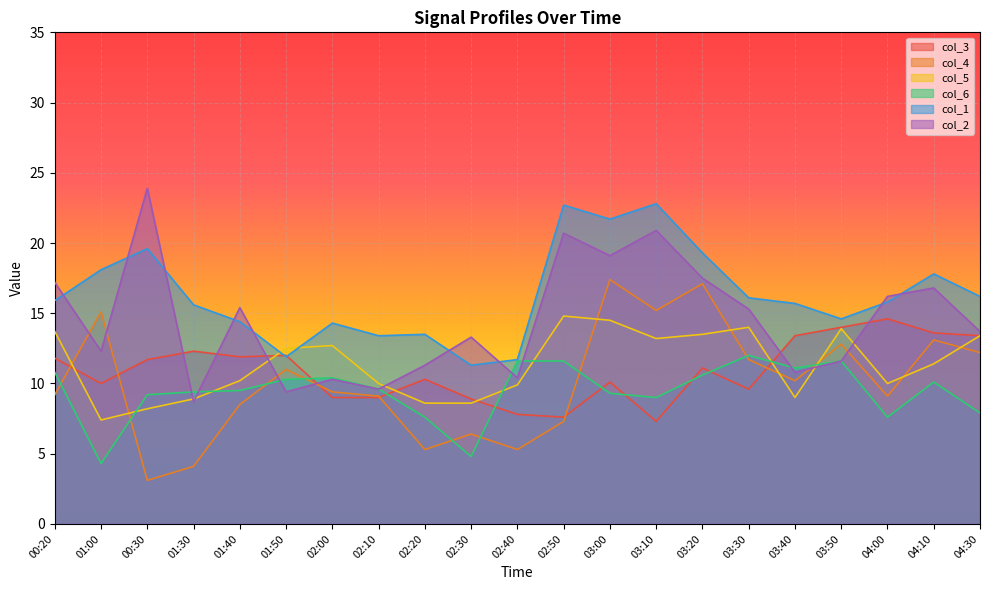

How many lines are shown in the chart?

6